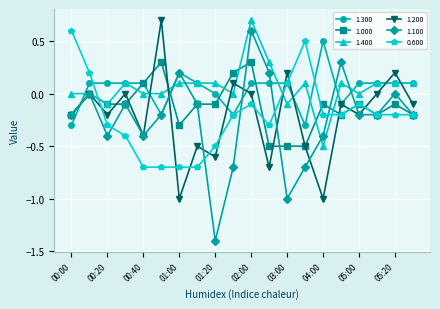

How many series are shown in this chart?

6